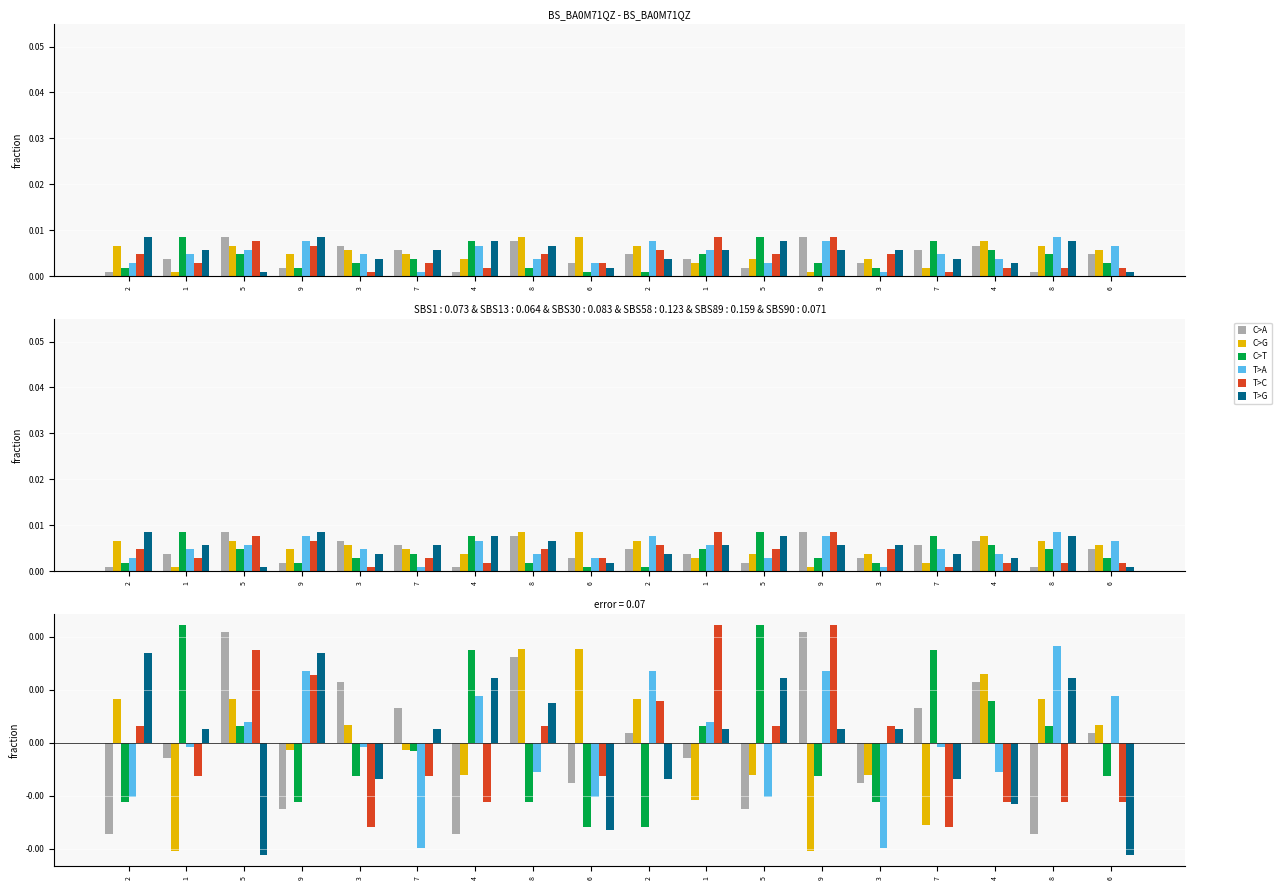

How many data points in T>A are above 0?

8